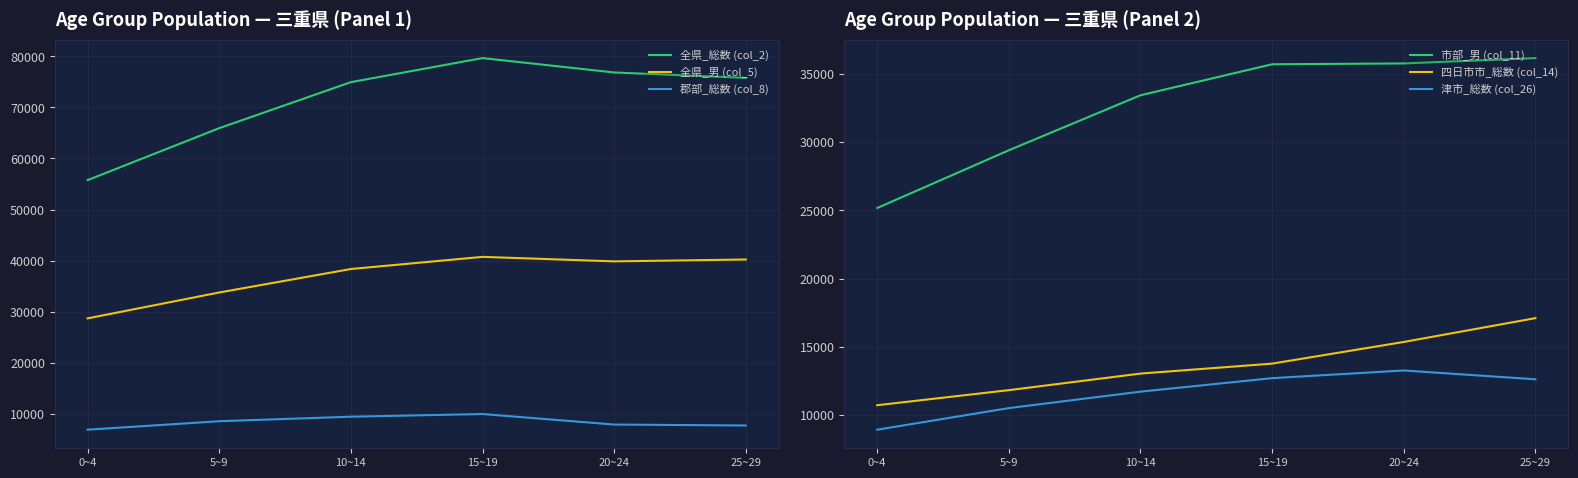

What is the value of the 全県_男 (col_5) point at the 2nd from the left?

33772